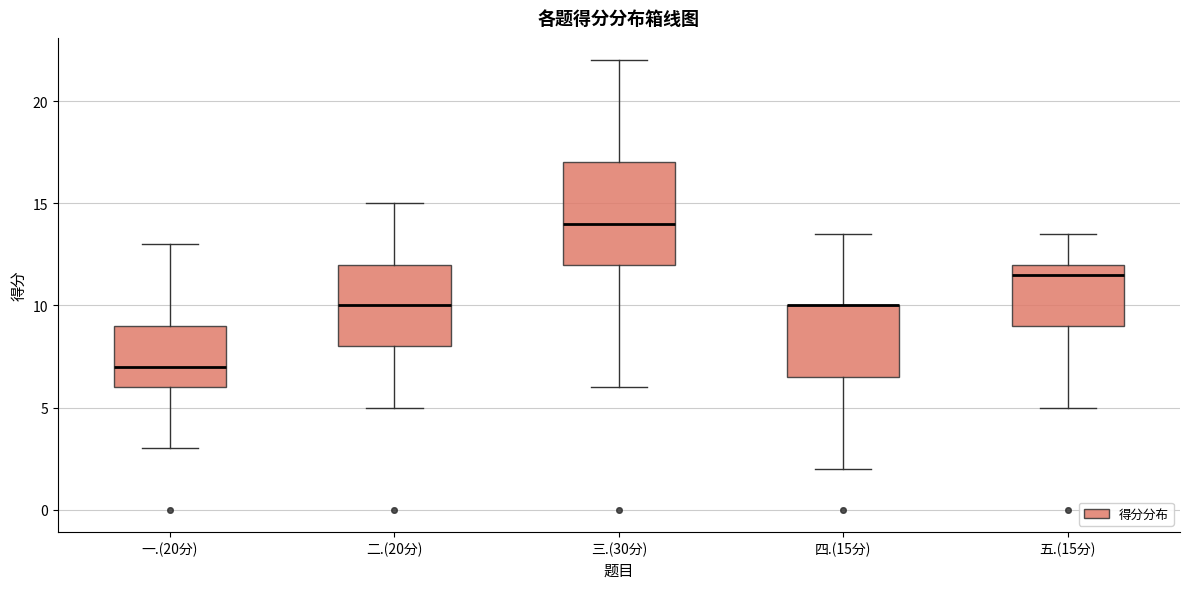

Comparing the boxes themselves (not the whiskers), which one is the tallest?

三.(30分)